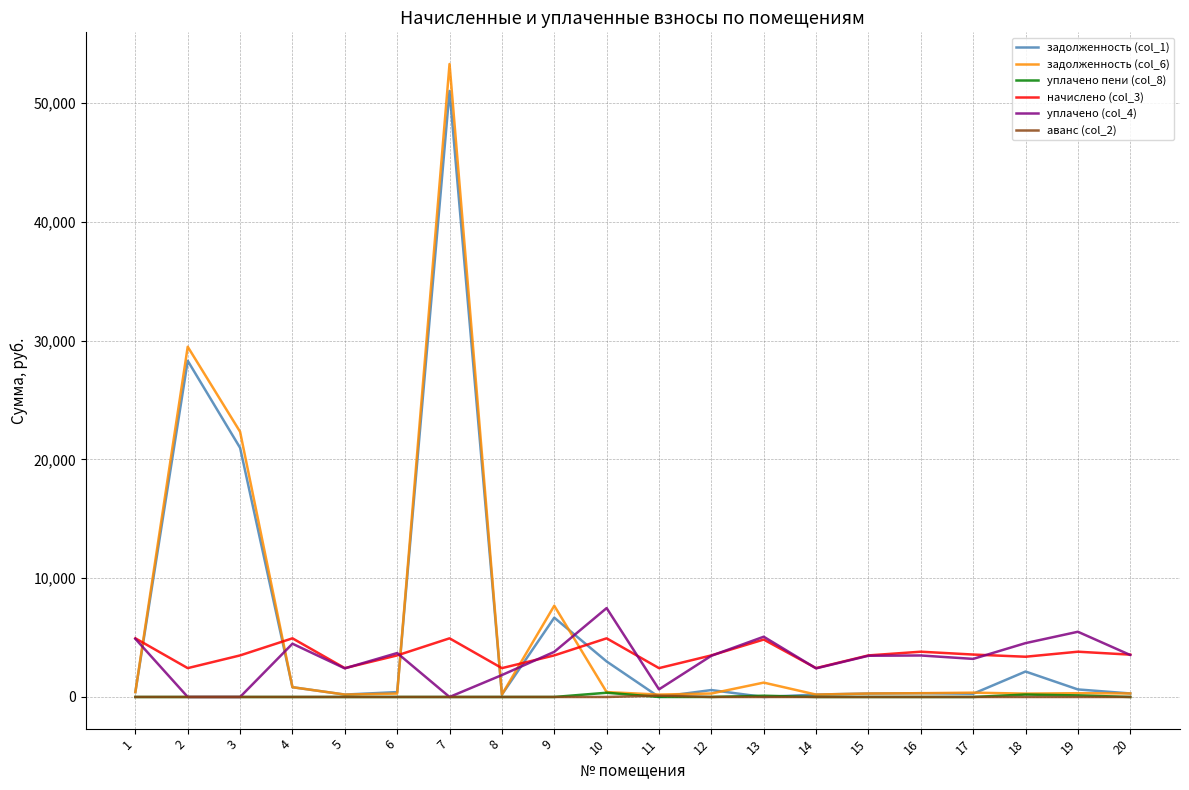

The value of уплачено (col_4) at 9 is 3800.0. True or false?

True